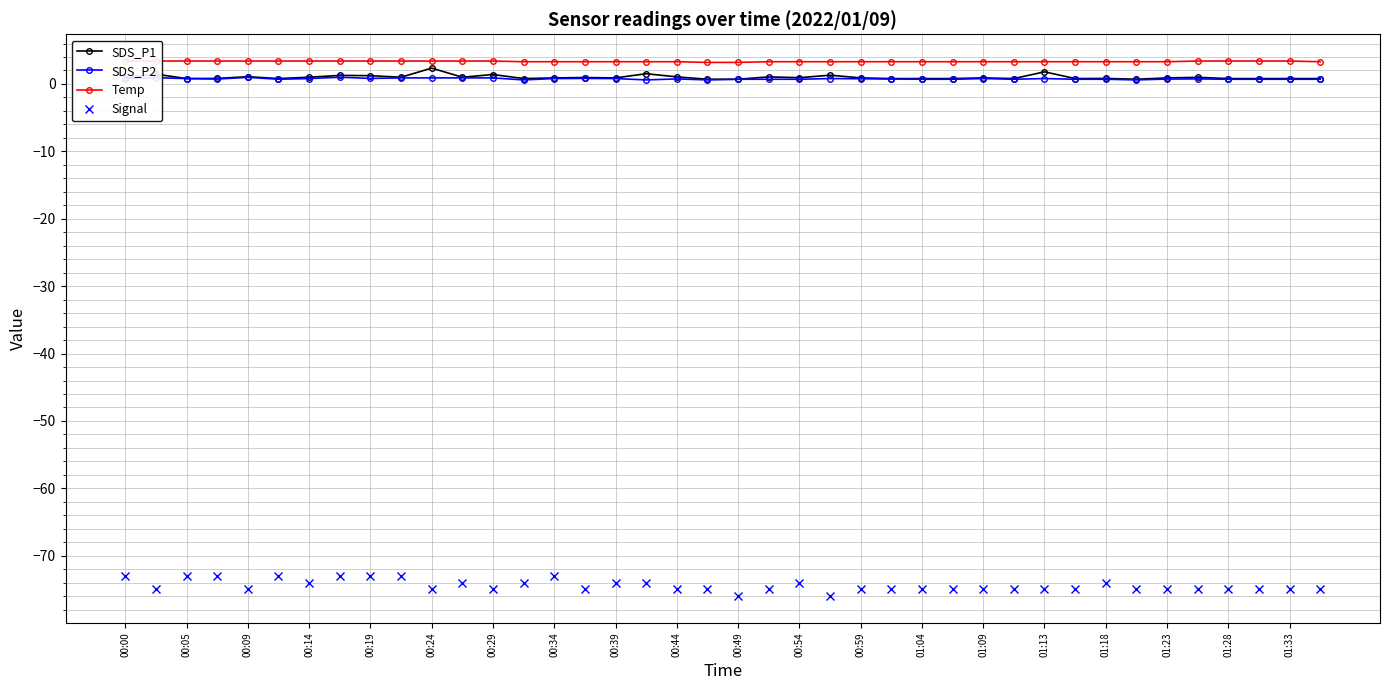

What is the total value across all series at 27?

-70.2